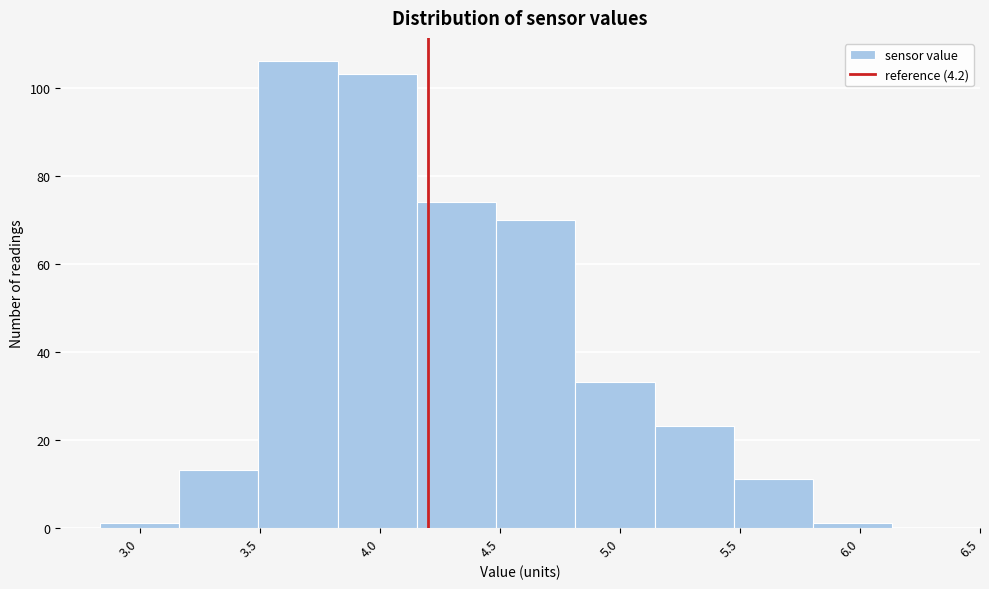

What is the height of the bar covering 4.815 to 5.145 on the x-axis? Neither the bar edges nor the heights are printed on the chart, so give them approximately, as read against the axes.

34